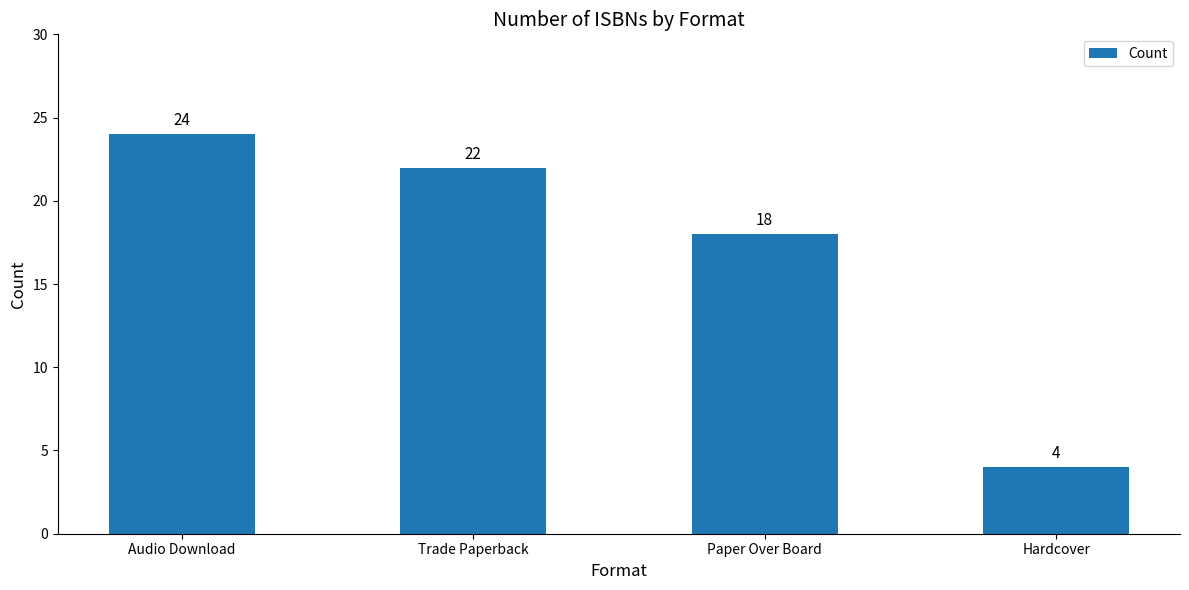

Reading right to left, list all the values displayed in this chart.

Hardcover=4	Paper Over Board=18	Trade Paperback=22	Audio Download=24